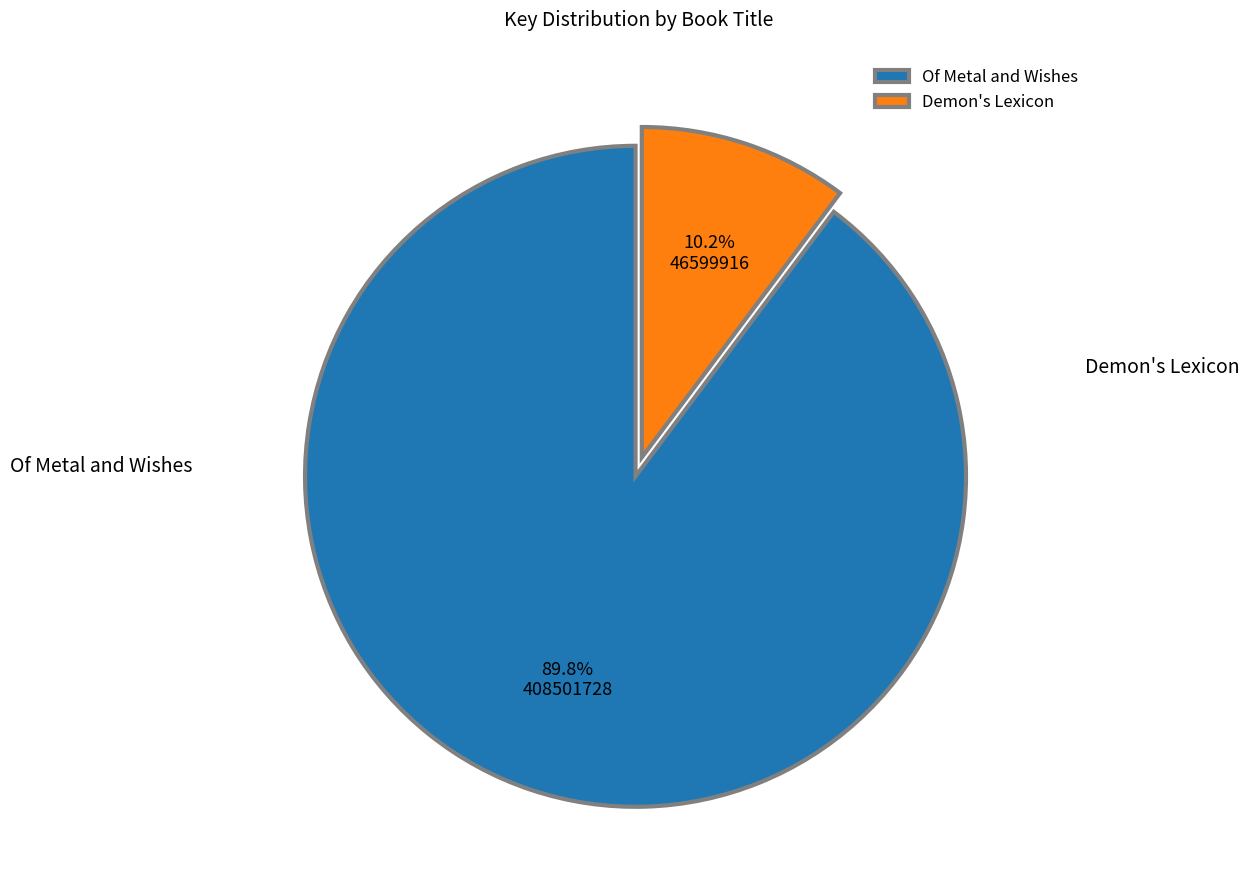

Is it true that Of Metal and Wishes is 79% of the pie?

False